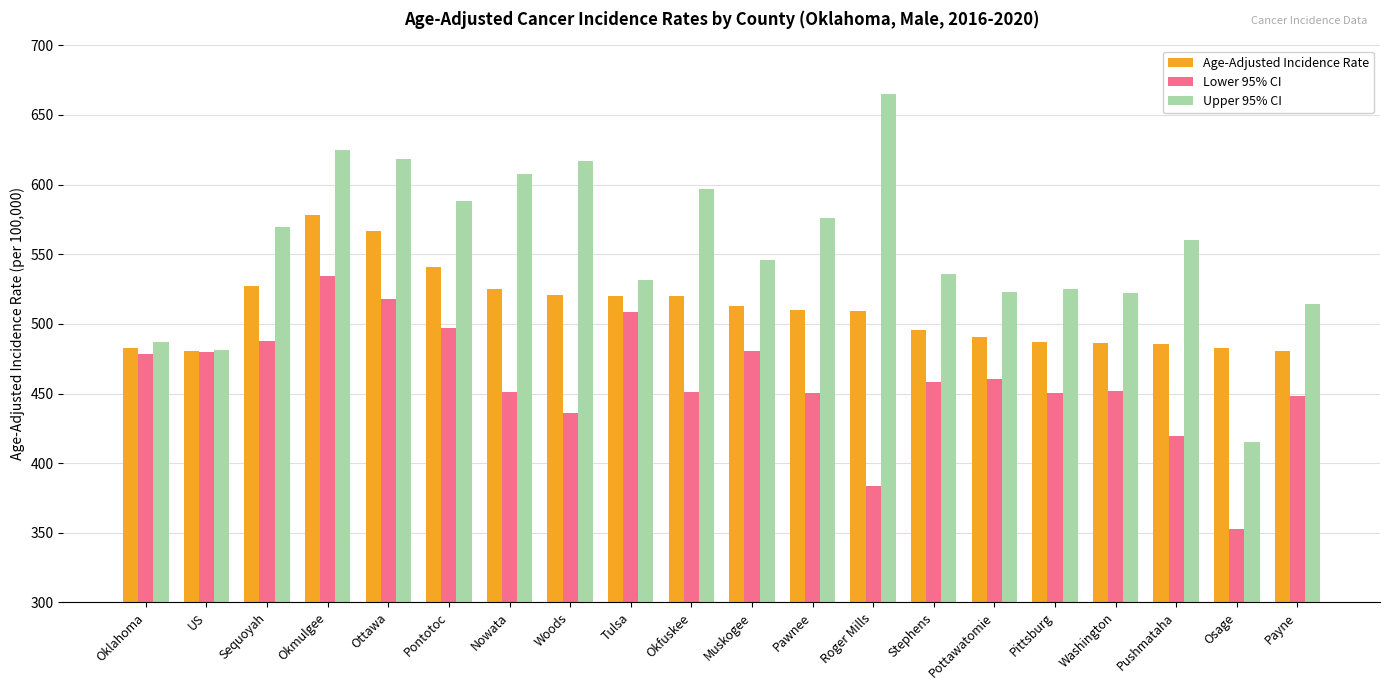

What is the label of the 11th bar from the left?

Muskogee